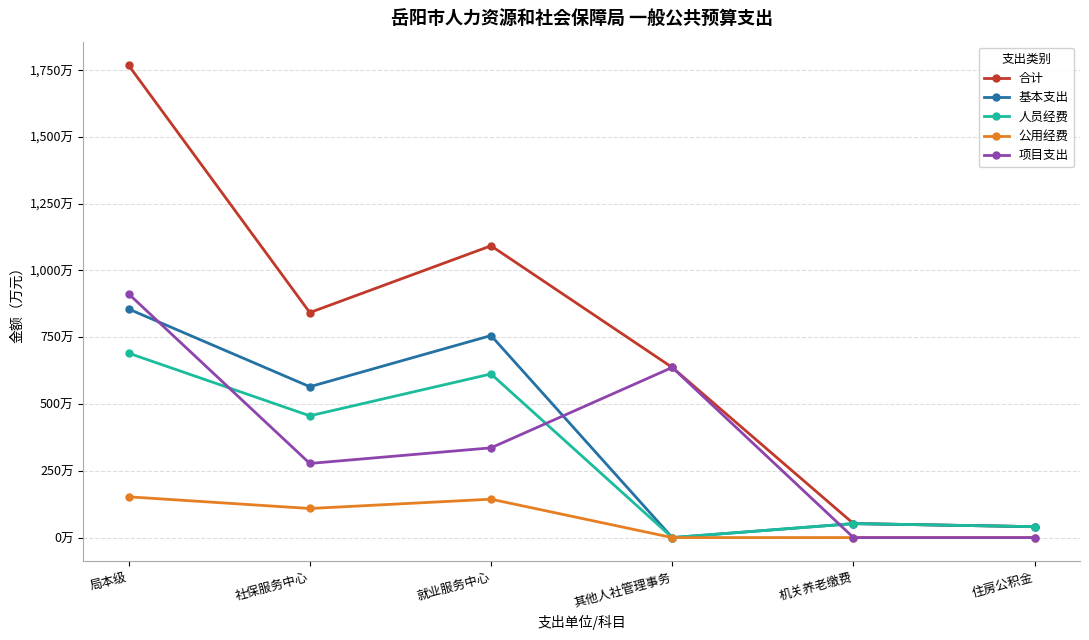

What value does the 项目支出 series have at 社保服务中心?

277.6